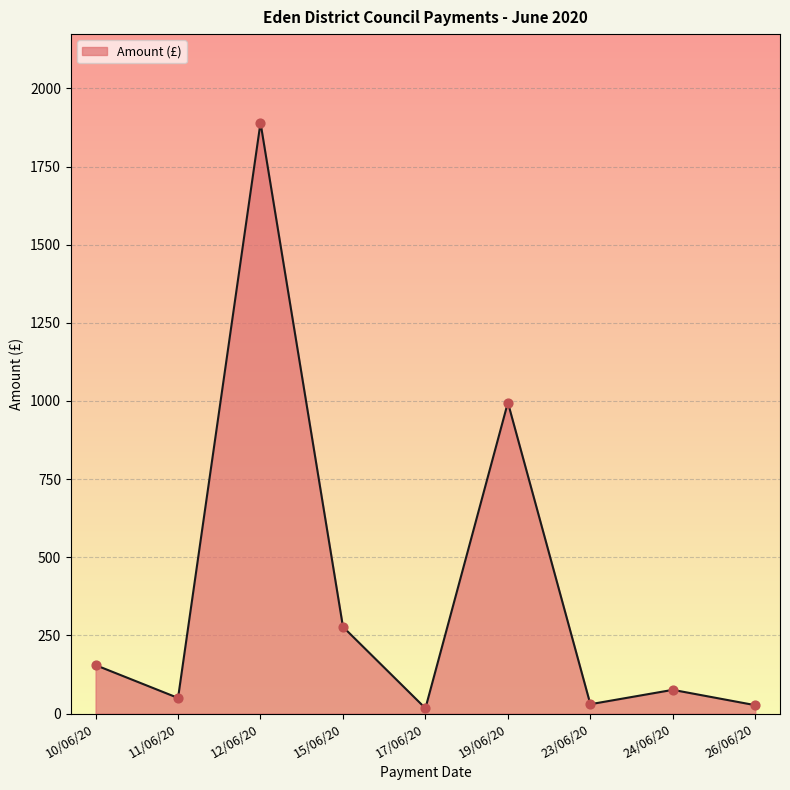

Approximately how many times larger is the value at 15/06/20 compared to 10/06/20?

1.8